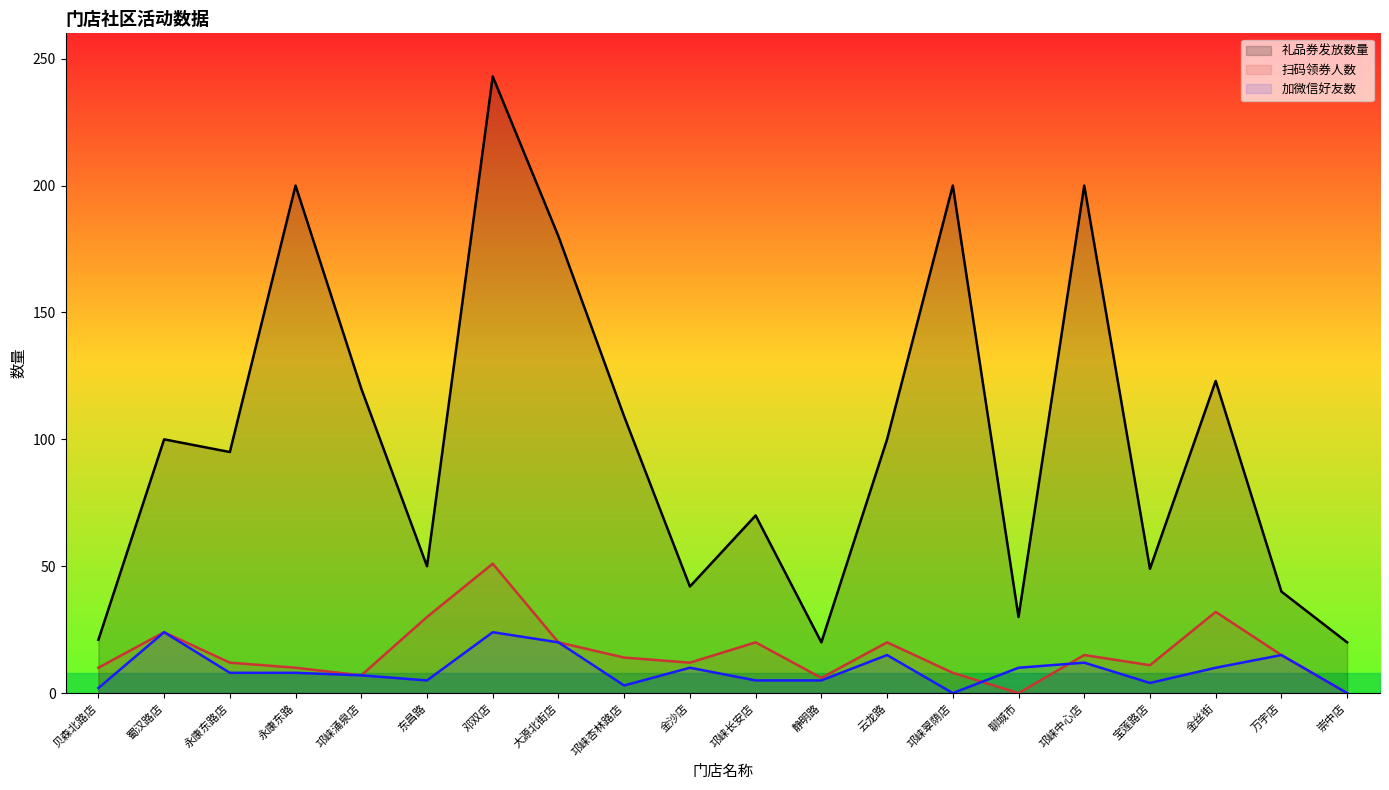

What is the sum of the 扫码领券人数 values at 聊城市 and 云龙路?

20